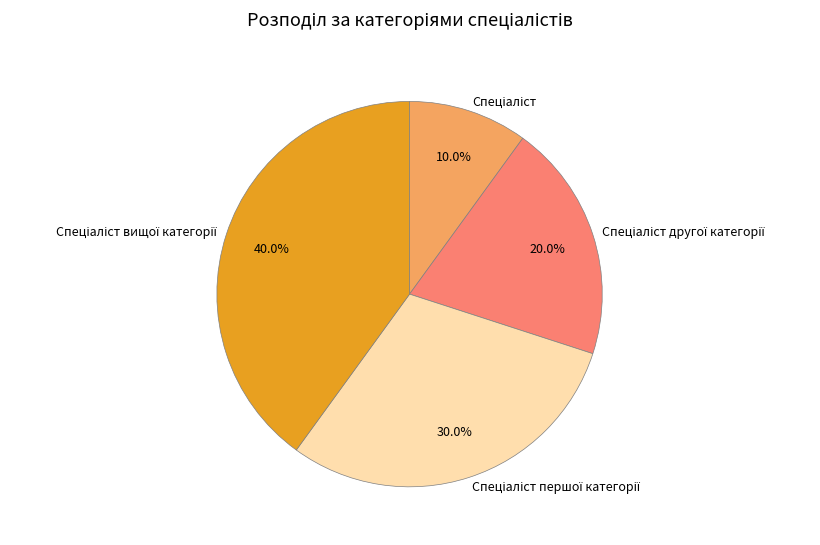

Does any single category account for the majority?

No